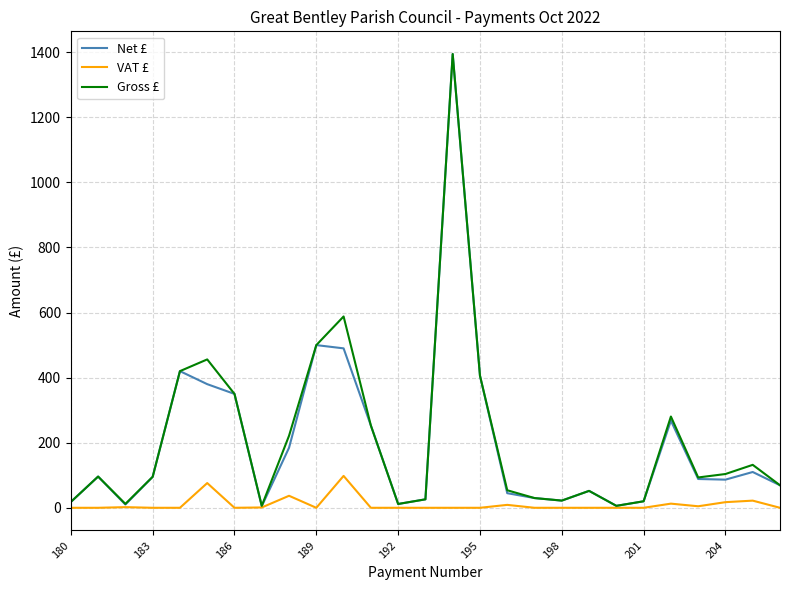

What is the greatest value displayed?

1394.6